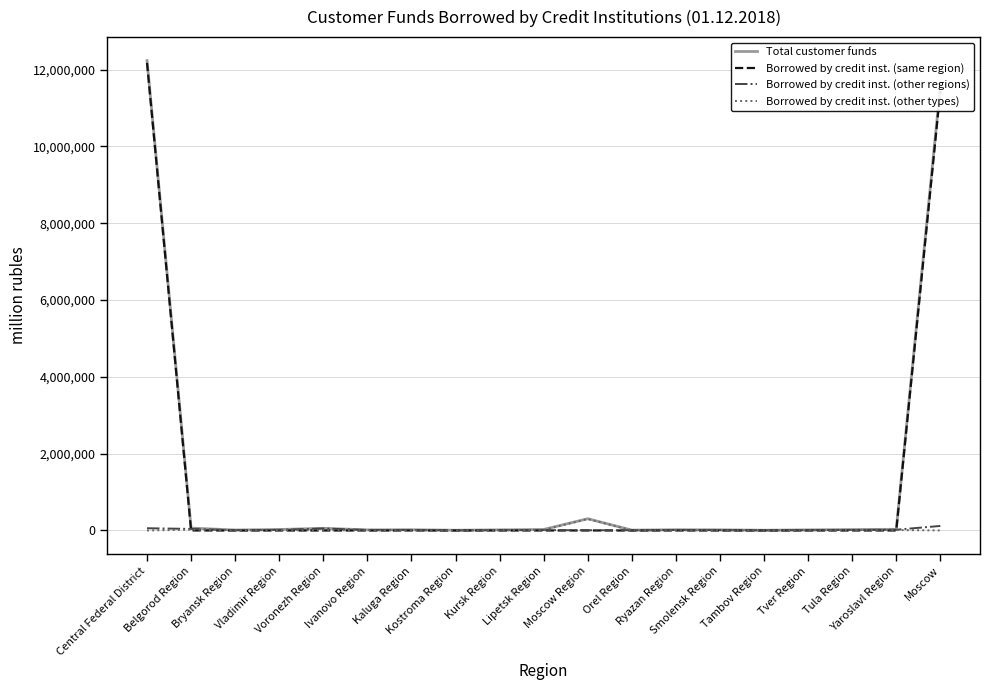

Is it true that Borrowed by credit inst. (other regions) equals 10303 at Tver Region?

True